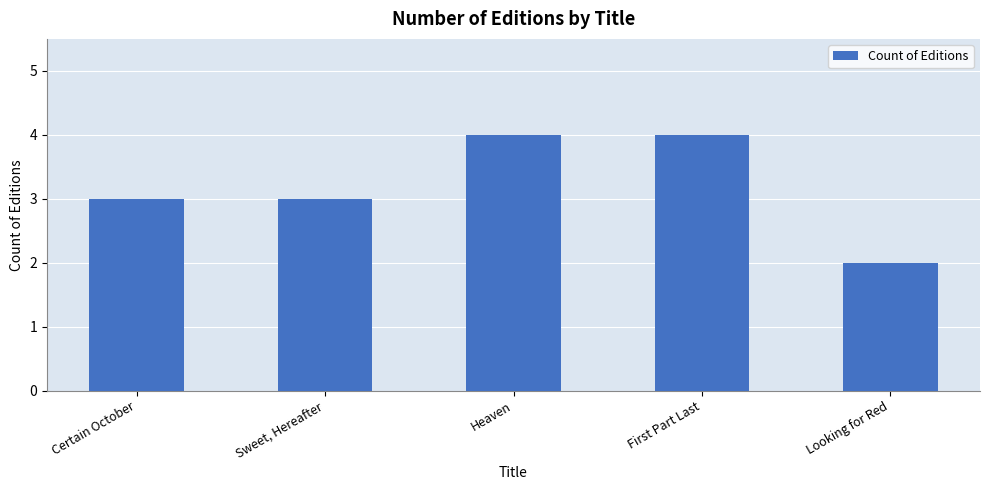

The value at Looking for Red is 2. True or false?

True